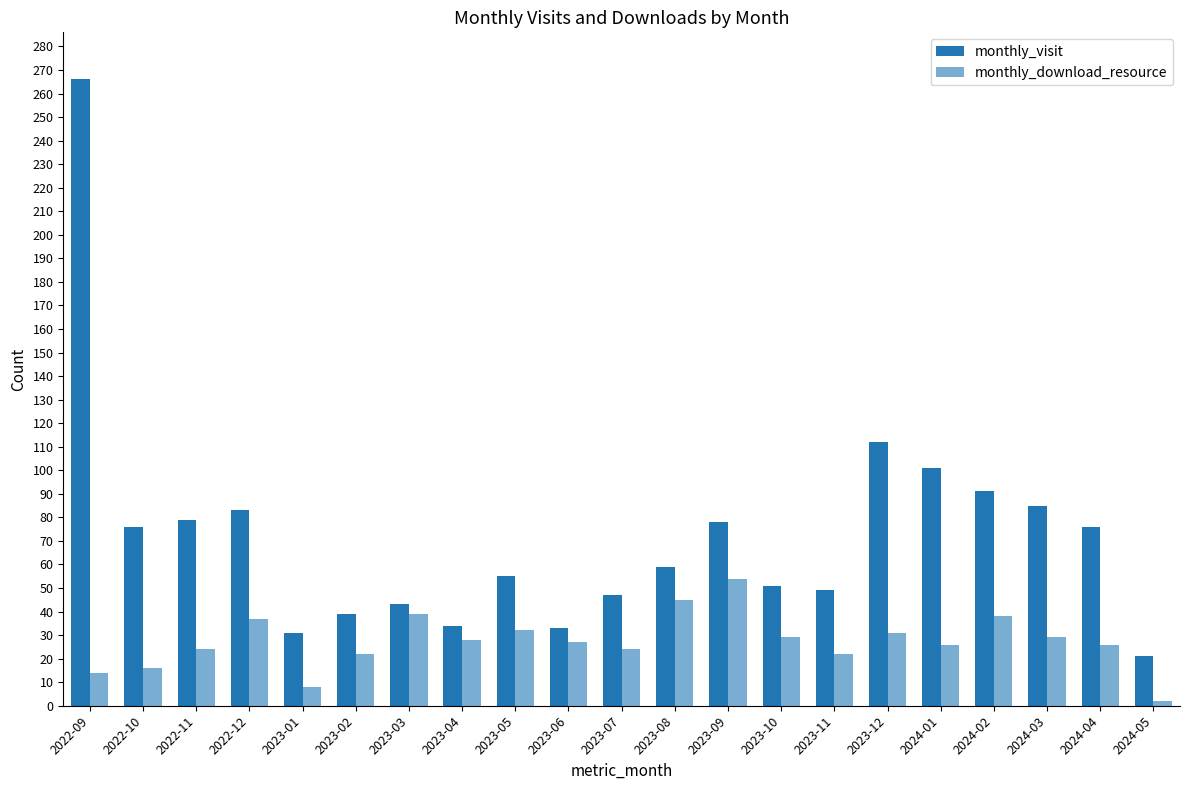

What is the sum of the monthly_download_resource values at 2022-11 and 2022-09?

38